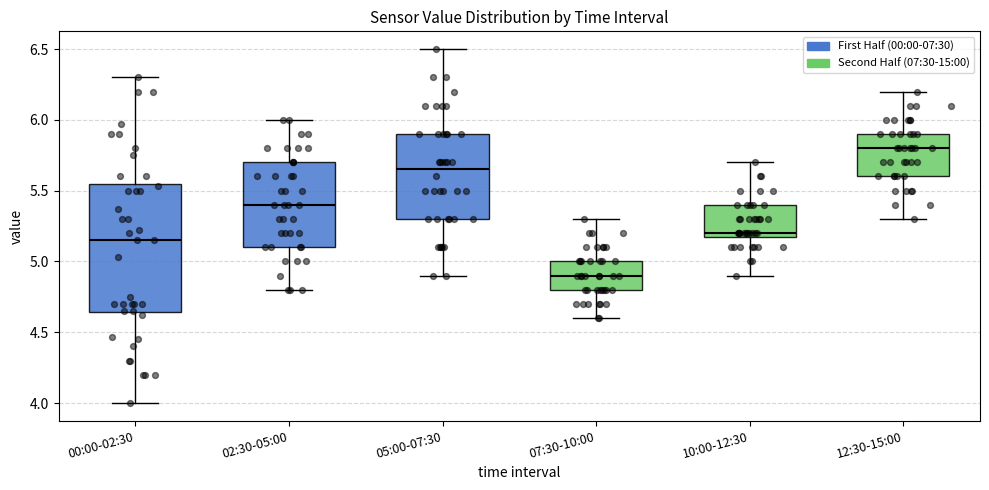

Which box has the lowest median line?

07:30-10:00